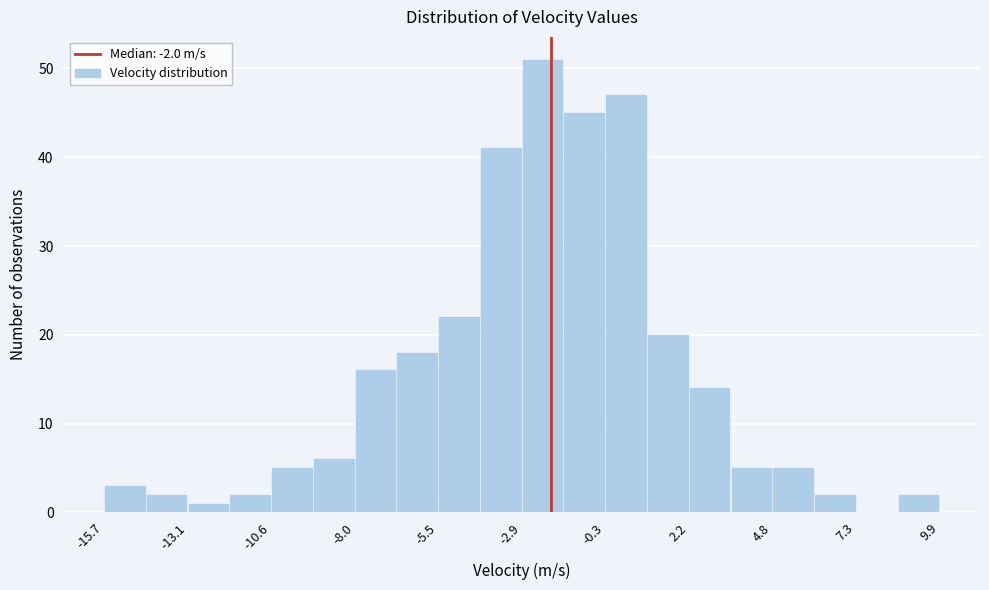

Read against the x-axis, roughly where is the centre of the tallest bar?

-2.5